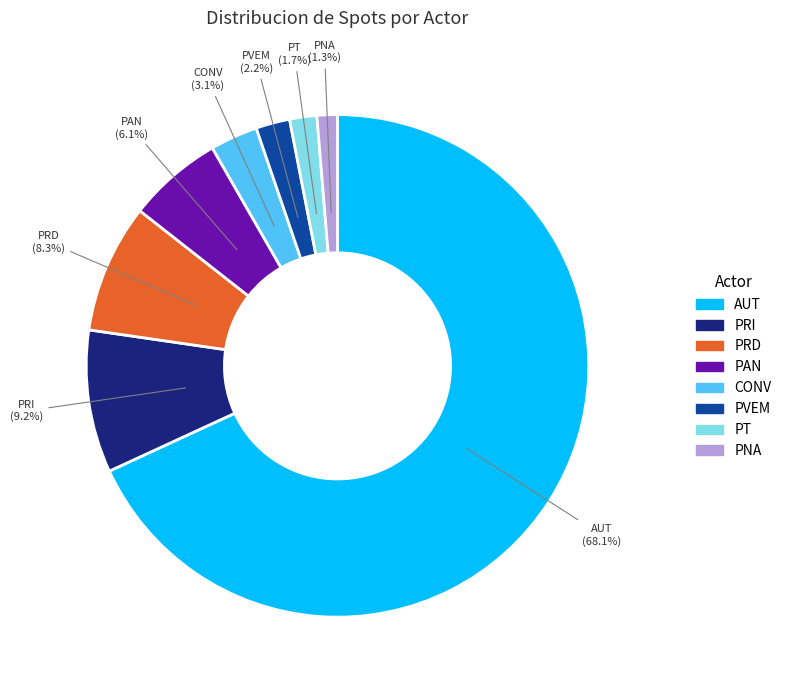

What is the largest slice in the pie chart?

AUT